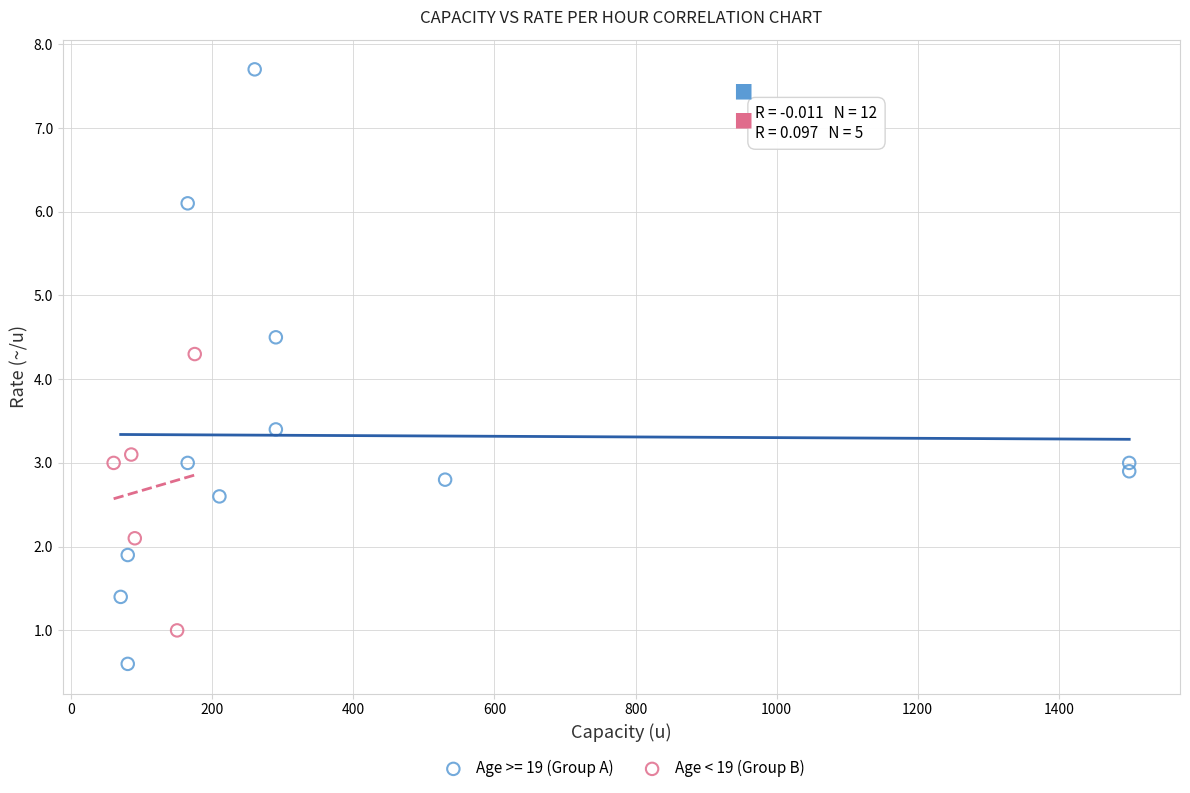

Which series contains the highest Y value?

Age >= 19 (Group A)